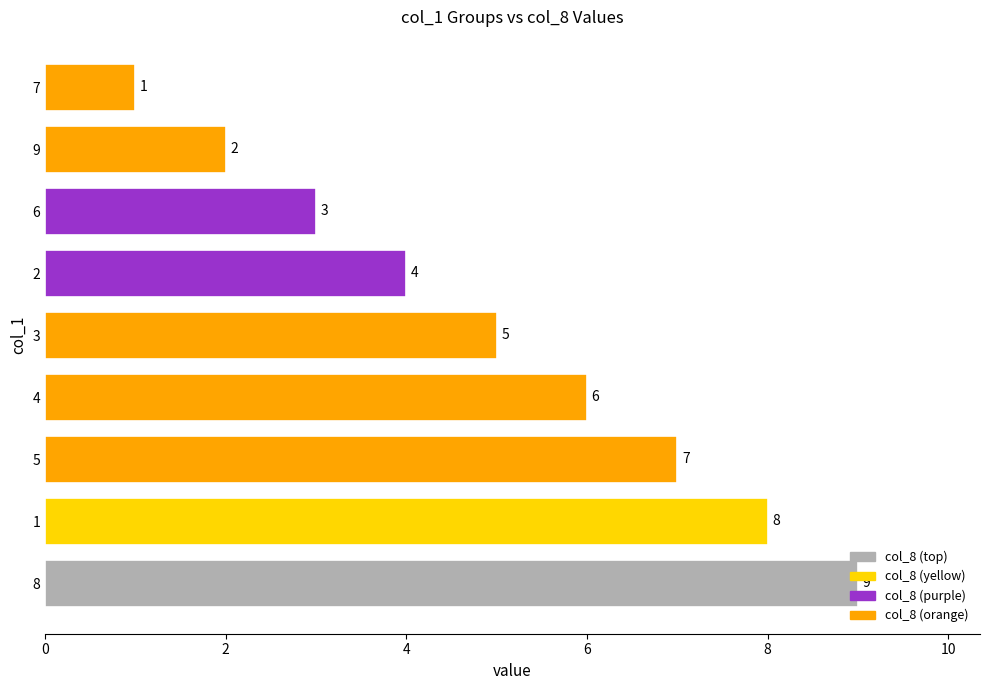

What is the change in value from 2 to 6?

-1